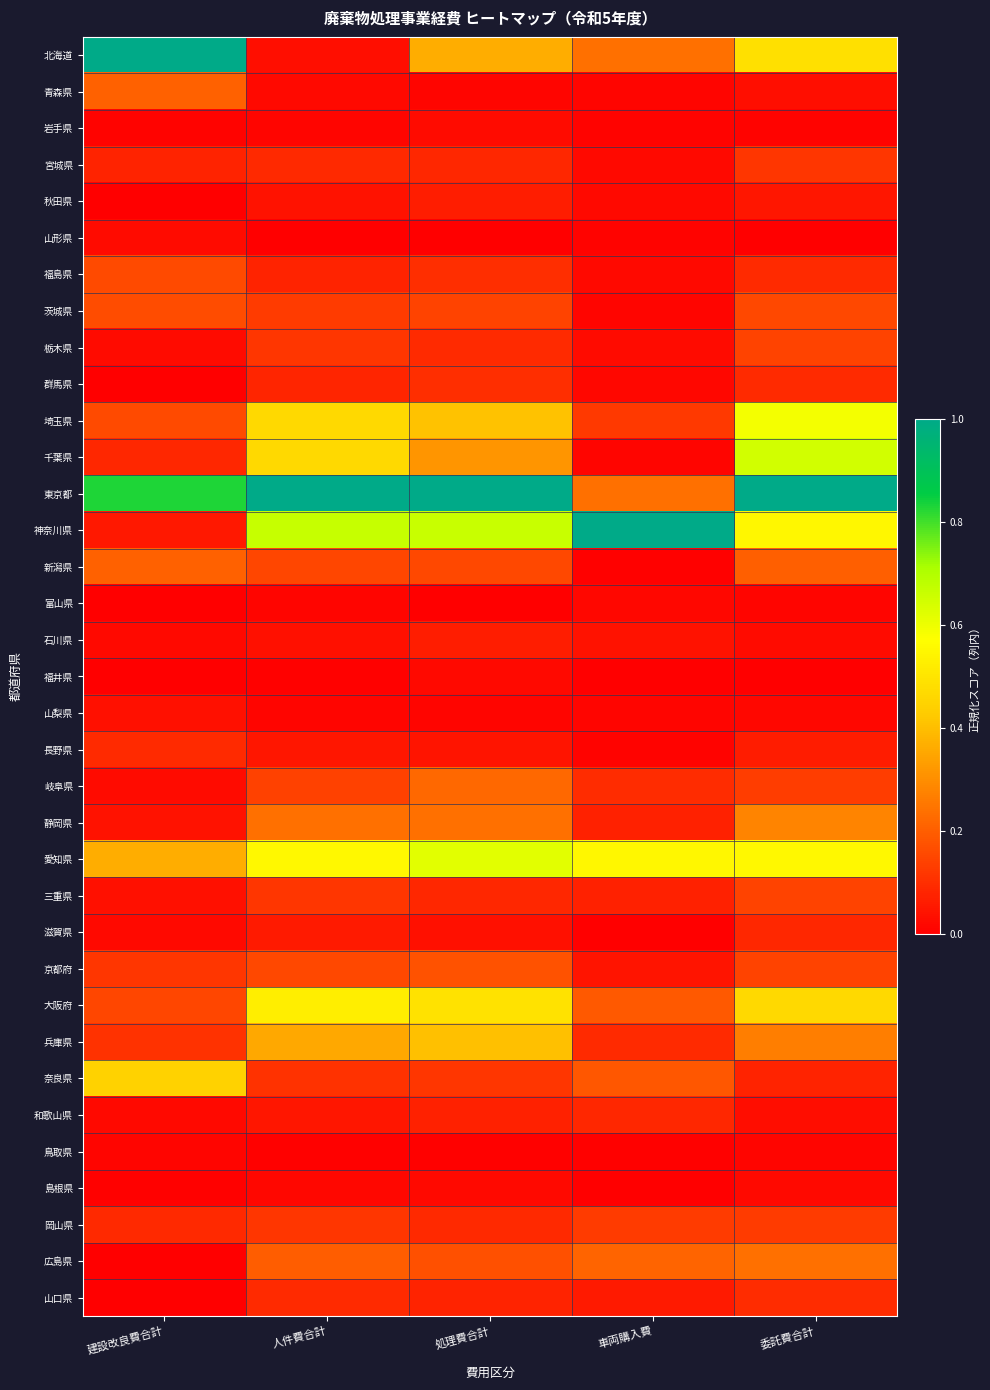

Rank the series at 建設改良費合計 from highest to lowest value.

北海道, 東京都, 奈良県, 愛知県, 新潟県, 青森県, 茨城県, 埼玉県, 福島県, 大阪府, 京都府, 兵庫県, 長野県, 岡山県, 千葉県, 宮城県, 神奈川県, 静岡県, 三重県, 山梨県, 山形県, 岐阜県, 栃木県, 和歌山県, 滋賀県, 石川県, 鳥取県, 岩手県, 島根県, 福井県, 広島県, 富山県, 秋田県, 群馬県, 山口県